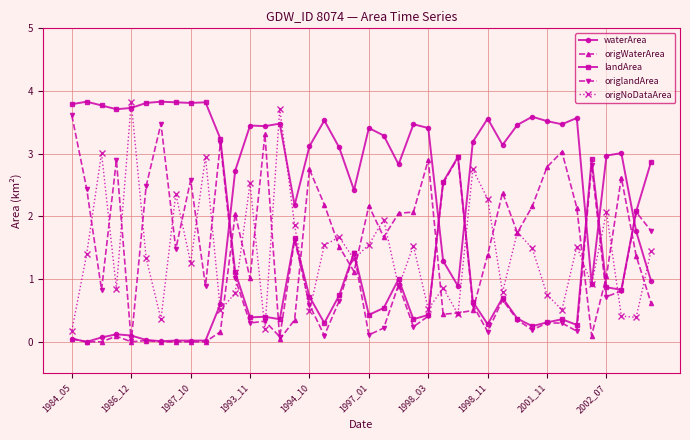

What is the highest value of the origWaterArea series?

3.3